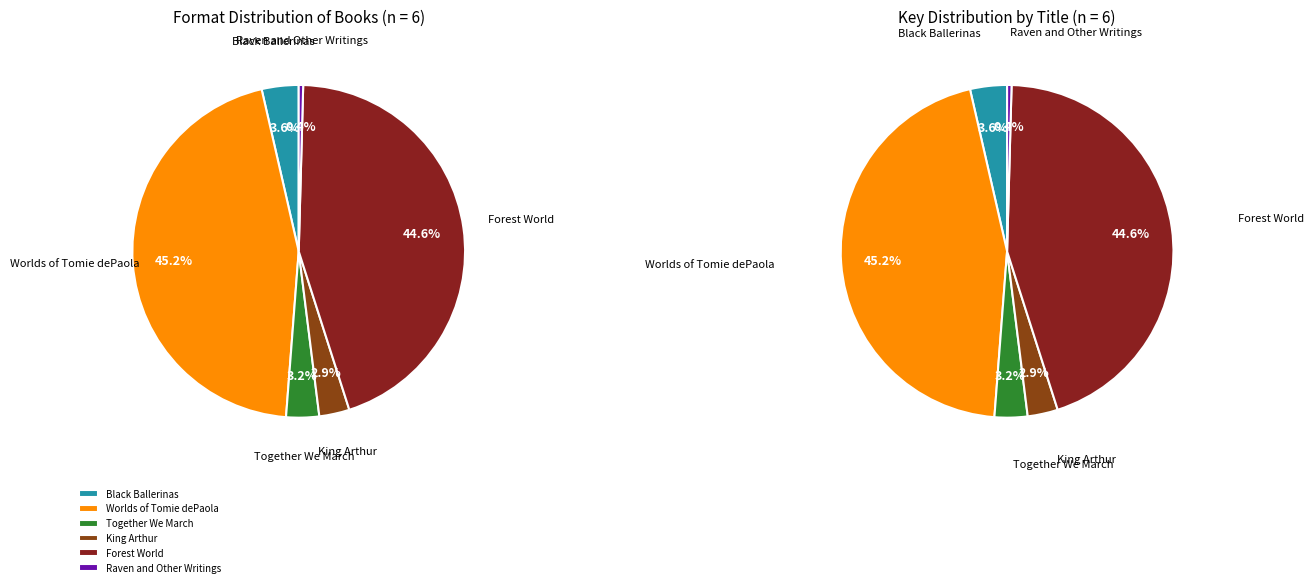

To the nearest percent, what is the average slice percentage?

17%